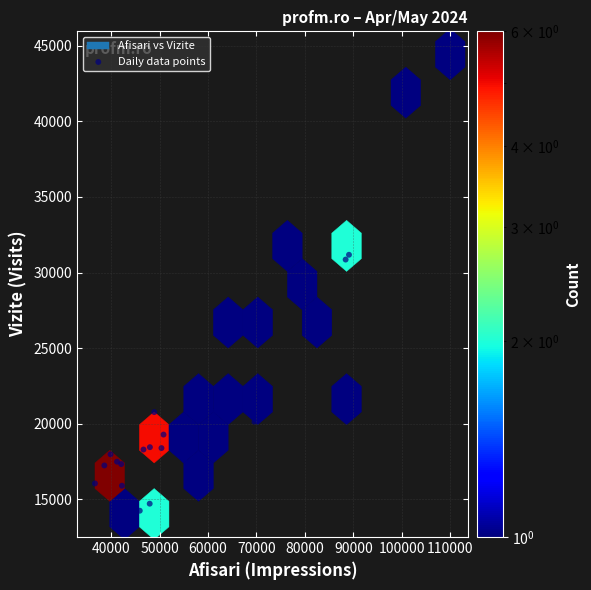

What Y value in the scatter plot is closest to 29232?

28426